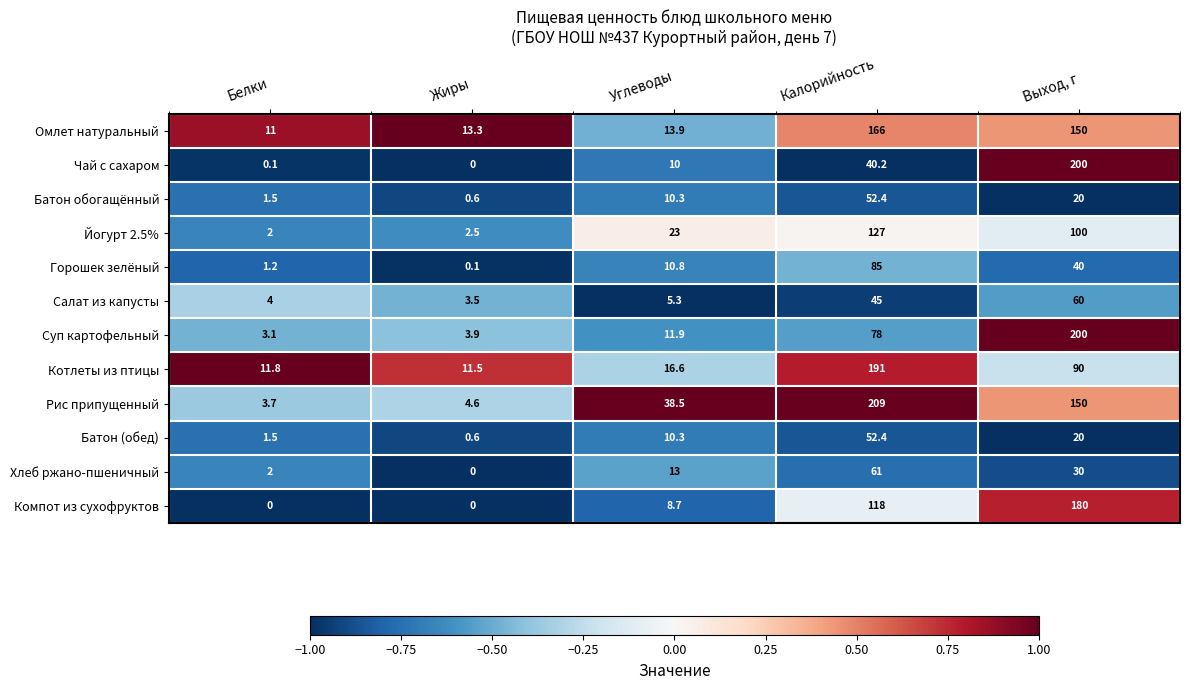

What is the minimum value shown in the chart?

0.0